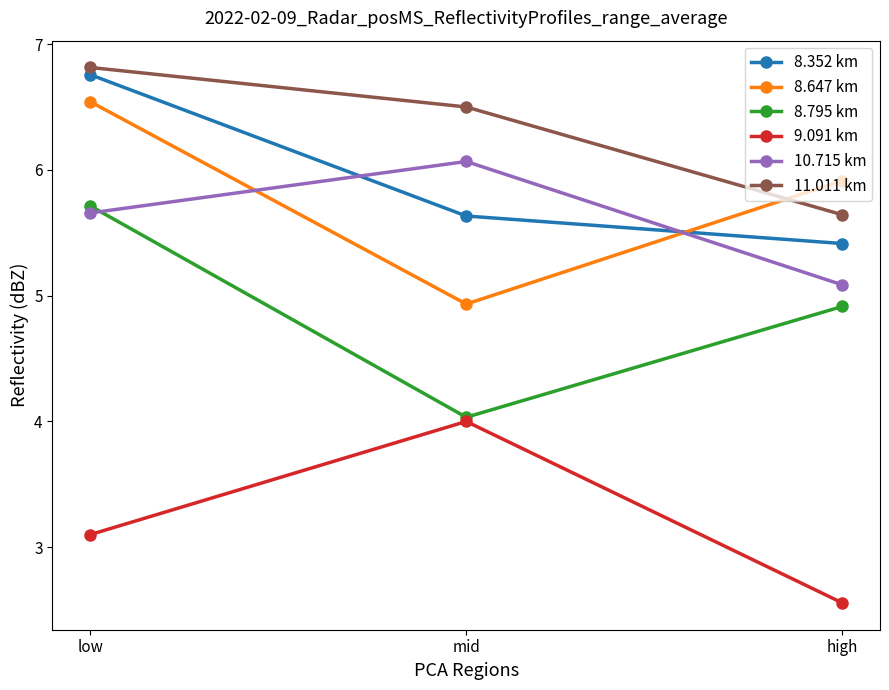

Is the value of 9.091 km at low greater than the value of 8.647 km at high?

No